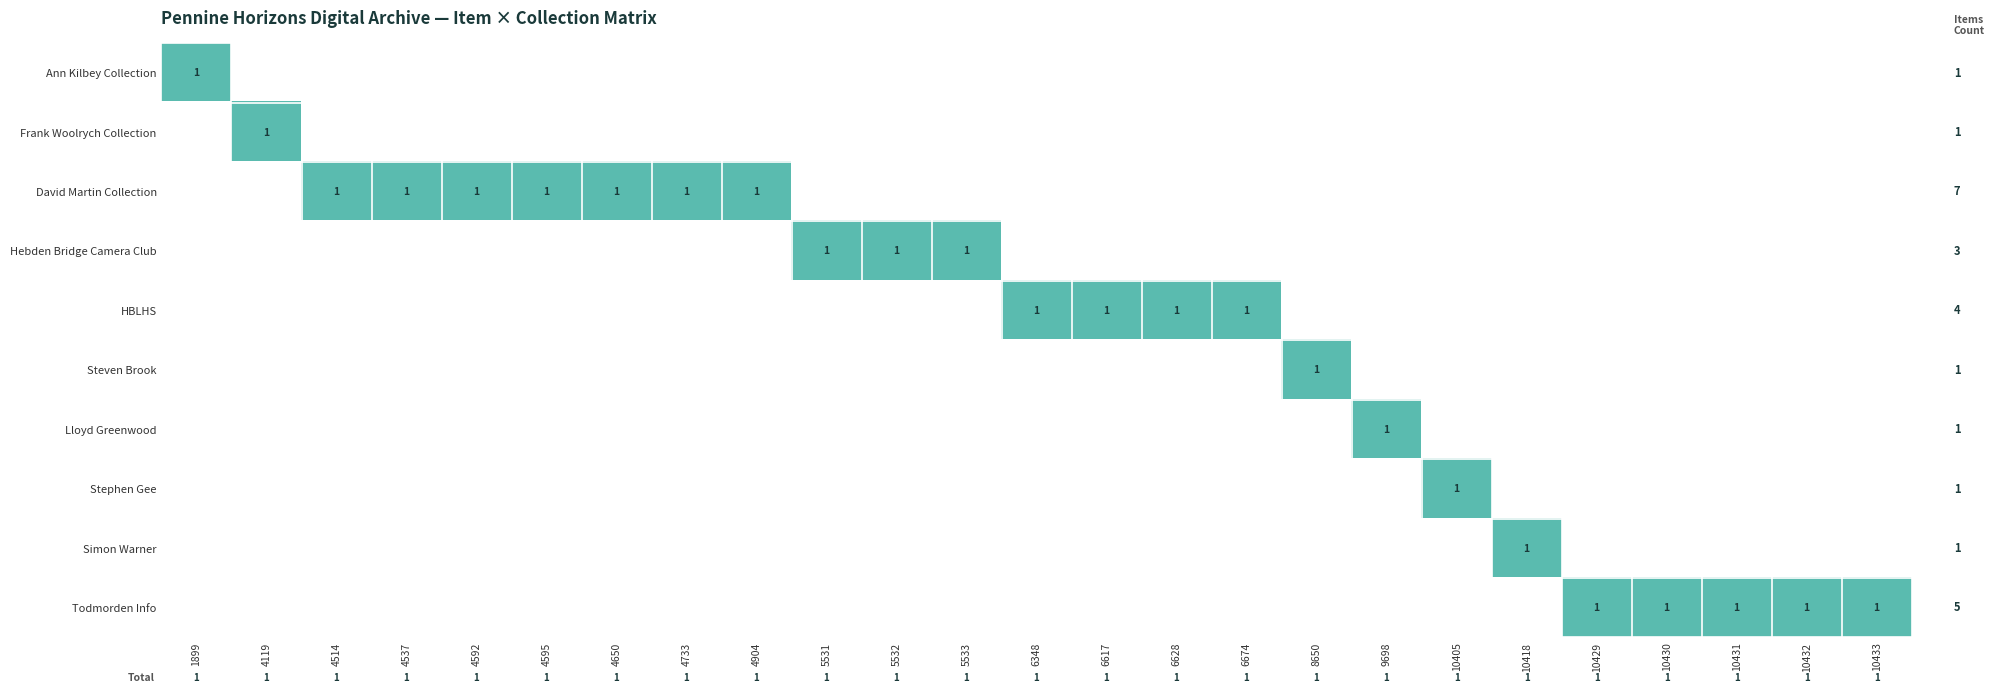

Reading left to right, transcribe all the data shown in this chart.

Ann Kilbey Collection: 1	0	0	0	0	0	0	0	0	0	0	0	0	0	0	0	0	0	0	0	0	0	0	0	0
Frank Woolrych Collection: 0	1	0	0	0	0	0	0	0	0	0	0	0	0	0	0	0	0	0	0	0	0	0	0	0
David Martin Collection: 0	0	1	1	1	1	1	1	1	0	0	0	0	0	0	0	0	0	0	0	0	0	0	0	0
Hebden Bridge Camera Club: 0	0	0	0	0	0	0	0	0	1	1	1	0	0	0	0	0	0	0	0	0	0	0	0	0
HBLHS: 0	0	0	0	0	0	0	0	0	0	0	0	1	1	1	1	0	0	0	0	0	0	0	0	0
Steven Brook: 0	0	0	0	0	0	0	0	0	0	0	0	0	0	0	0	1	0	0	0	0	0	0	0	0
Lloyd Greenwood: 0	0	0	0	0	0	0	0	0	0	0	0	0	0	0	0	0	1	0	0	0	0	0	0	0
Stephen Gee: 0	0	0	0	0	0	0	0	0	0	0	0	0	0	0	0	0	0	1	0	0	0	0	0	0
Simon Warner: 0	0	0	0	0	0	0	0	0	0	0	0	0	0	0	0	0	0	0	1	0	0	0	0	0
Todmorden Info: 0	0	0	0	0	0	0	0	0	0	0	0	0	0	0	0	0	0	0	0	1	1	1	1	1